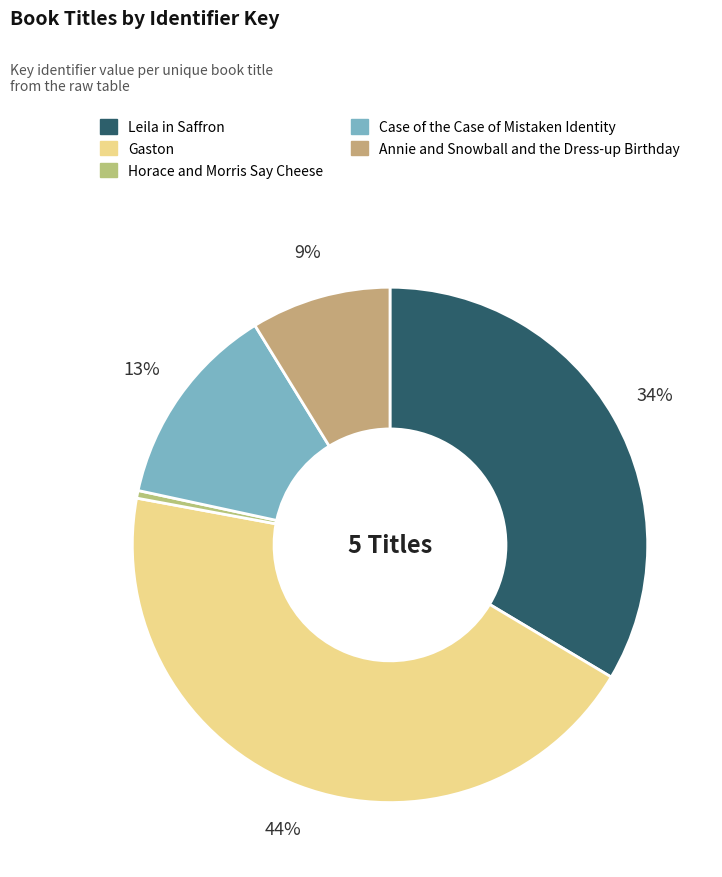

The Gaston slice represents 44% of the pie. True or false?

True